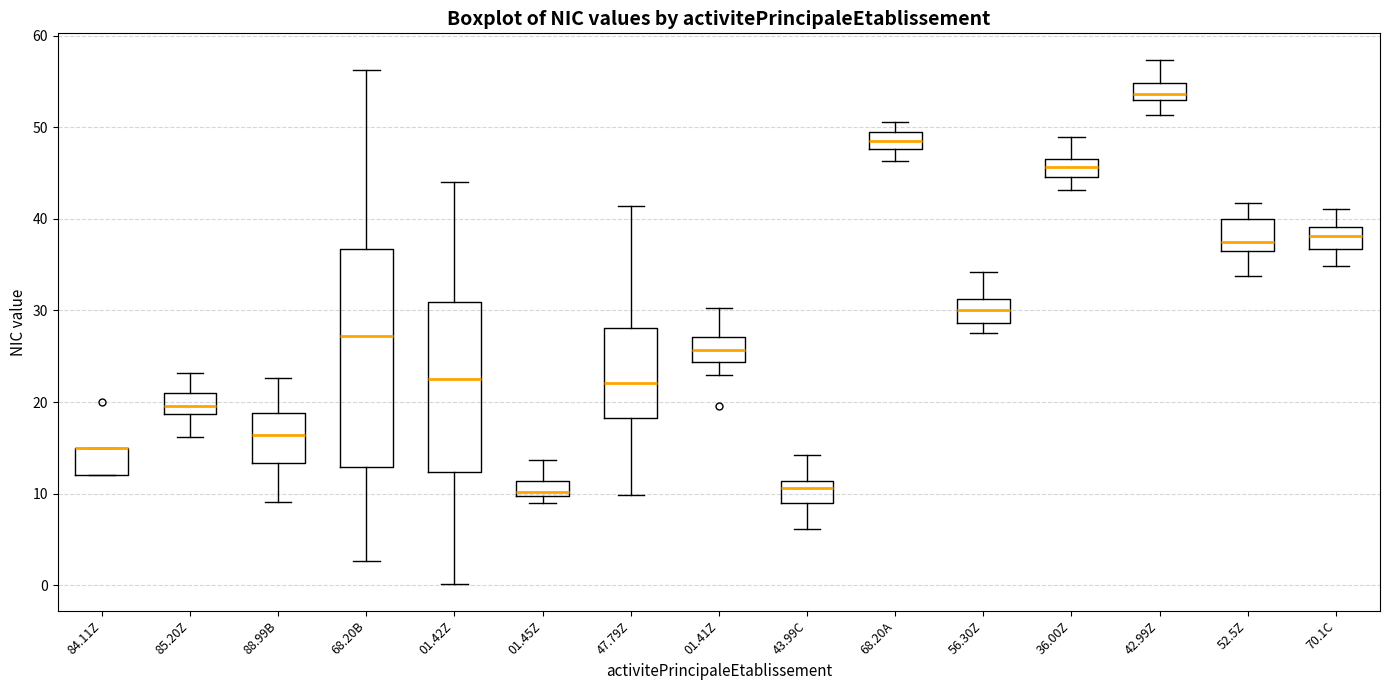

Reading left to right, transcribe this box plot: for each box, give where its median line is, the range the box spans, and where its two whiskers end, as read against the y-axis. The values are not printed on the chart, so give them approximately, as read against the axis.

84.11Z: median 15 (drawn on the box's upper edge), box 12 to 15, whiskers 12 to 15
85.20Z: median 20, box 19 to 21, whiskers 16 to 23
88.99B: median 16, box 13 to 19, whiskers 9 to 23
68.20B: median 27, box 13 to 37, whiskers 3 to 56
01.42Z: median 23, box 12 to 31, whiskers 0 to 44
01.45Z: median 10 (just above the box's lower edge), box 10 to 11, whiskers 9 to 14
47.79Z: median 22, box 18 to 28, whiskers 10 to 41
01.41Z: median 26, box 24 to 27, whiskers 23 to 30
43.99C: median 11 (just below the box's upper edge), box 9 to 11, whiskers 6 to 14
68.20A: median 48 (inside the box), box 48 to 50, whiskers 46 to 51
56.30Z: median 30, box 29 to 31, whiskers 28 to 34
36.00Z: median 46 (inside the box), box 45 to 46, whiskers 43 to 49
42.99Z: median 54, box 53 to 55, whiskers 51 to 57
52.5Z: median 37, box 36 to 40, whiskers 34 to 42
70.1C: median 38, box 37 to 39, whiskers 35 to 41